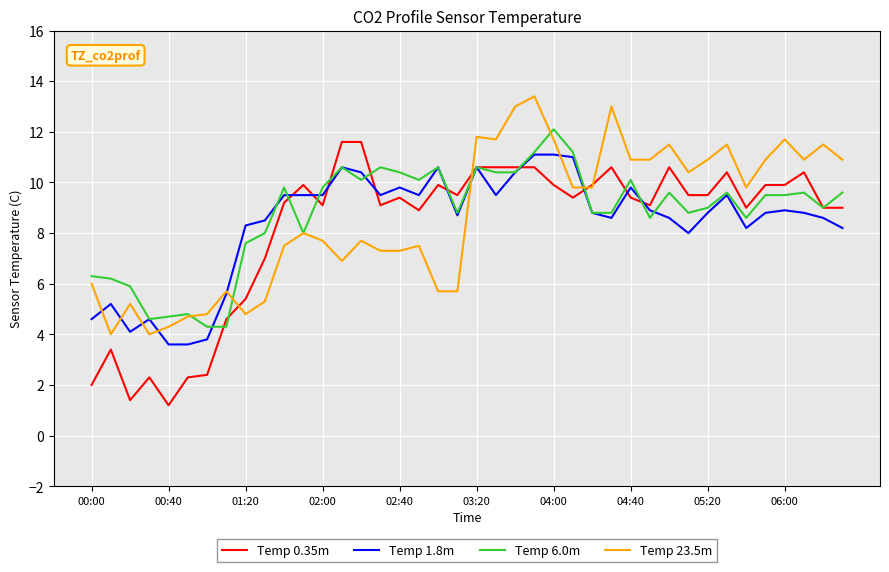

Reading left to right, list all the values displayed in this chart.

Temp 0.35m: 2.0	3.4	1.4	2.3	1.2	2.3	2.4	4.6	5.4	7.0	9.2	9.9	9.1	11.6	11.6	9.1	9.4	8.9	9.9	9.5	10.6	10.6	10.6	10.6	9.9	9.4	9.9	10.6	9.4	9.1	10.6	9.5	9.5	10.4	9.0	9.9	9.9	10.4	9.0	9.0
Temp 1.8m: 4.6	5.2	4.1	4.6	3.6	3.6	3.8	5.6	8.3	8.5	9.5	9.5	9.5	10.6	10.4	9.5	9.8	9.5	10.6	8.7	10.6	9.5	10.4	11.1	11.1	11.0	8.8	8.6	9.8	8.9	8.6	8.0	8.8	9.5	8.2	8.8	8.9	8.8	8.6	8.2
Temp 6.0m: 6.3	6.2	5.9	4.6	4.7	4.8	4.3	4.3	7.6	8.0	9.8	8.0	9.8	10.6	10.1	10.6	10.4	10.1	10.6	8.8	10.6	10.4	10.4	11.2	12.1	11.2	8.8	8.8	10.1	8.6	9.6	8.8	9.0	9.6	8.6	9.5	9.5	9.6	9.0	9.6
Temp 23.5m: 6.0	4.0	5.2	4.0	4.3	4.7	4.8	5.7	4.8	5.3	7.5	8.0	7.7	6.9	7.7	7.3	7.3	7.5	5.7	5.7	11.8	11.7	13.0	13.4	11.7	9.8	9.8	13.0	10.9	10.9	11.5	10.4	10.9	11.5	9.8	10.9	11.7	10.9	11.5	10.9